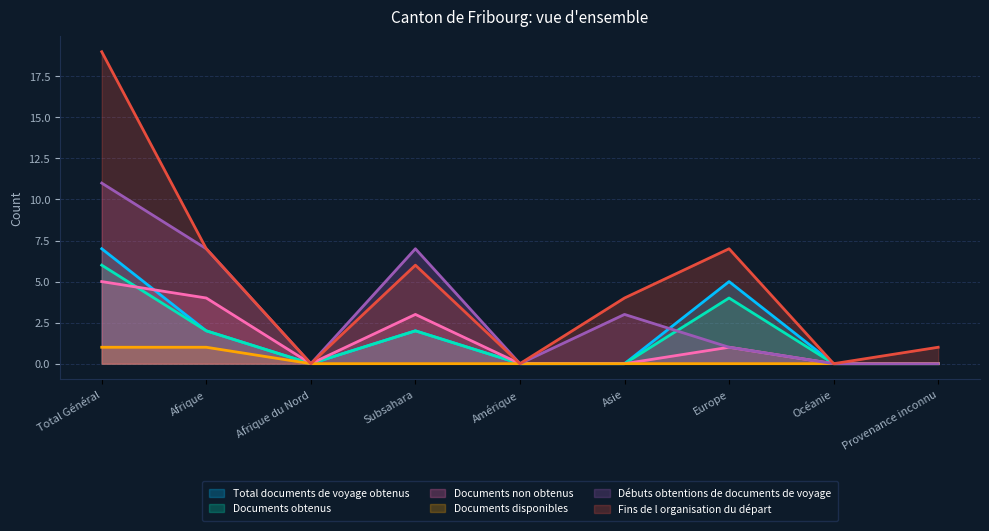

What are all the series names shown in the legend?

Total documents de voyage obtenus, Documents obtenus, Documents non obtenus, Documents disponibles, Débuts obtentions de documents de voyage, Fins de l organisation du départ